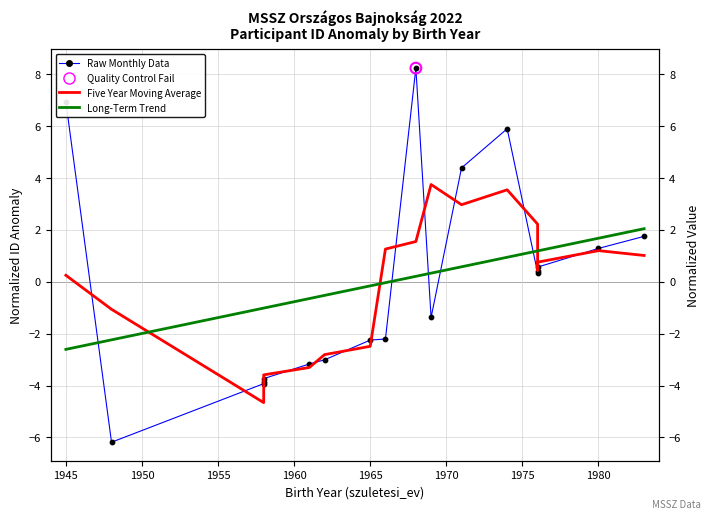

What are all the series names shown in the legend?

Raw Monthly Data, Five Year Moving Average, Long-Term Trend